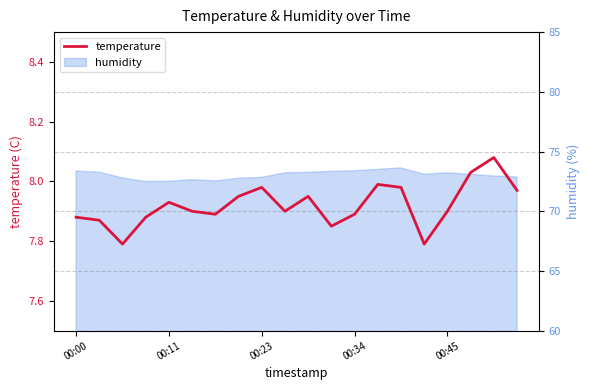

What position from the left is 15?

16